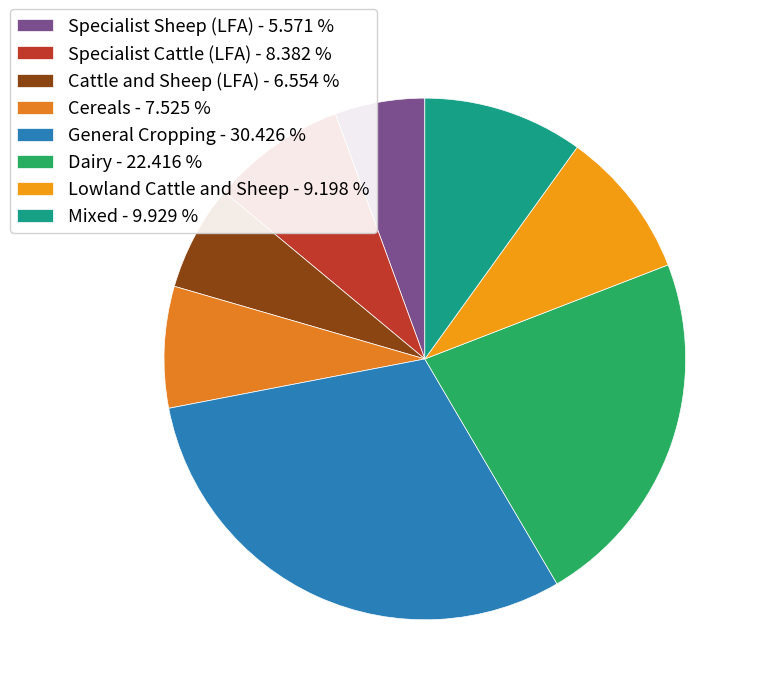

To the nearest percent, what is the difference between the largest and smallest slice percentages?

25%